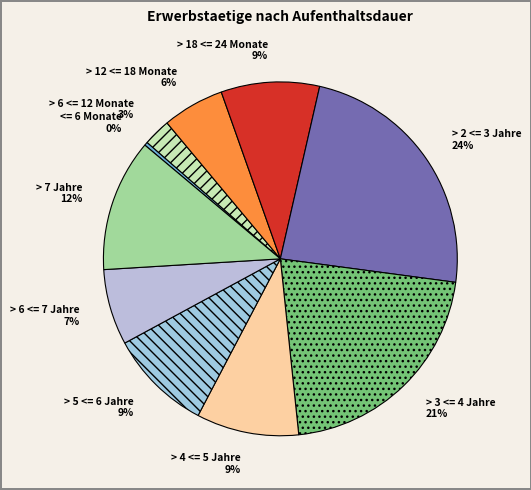

To the nearest percent, what portion does > 6 <= 12 Monate represent?

3%